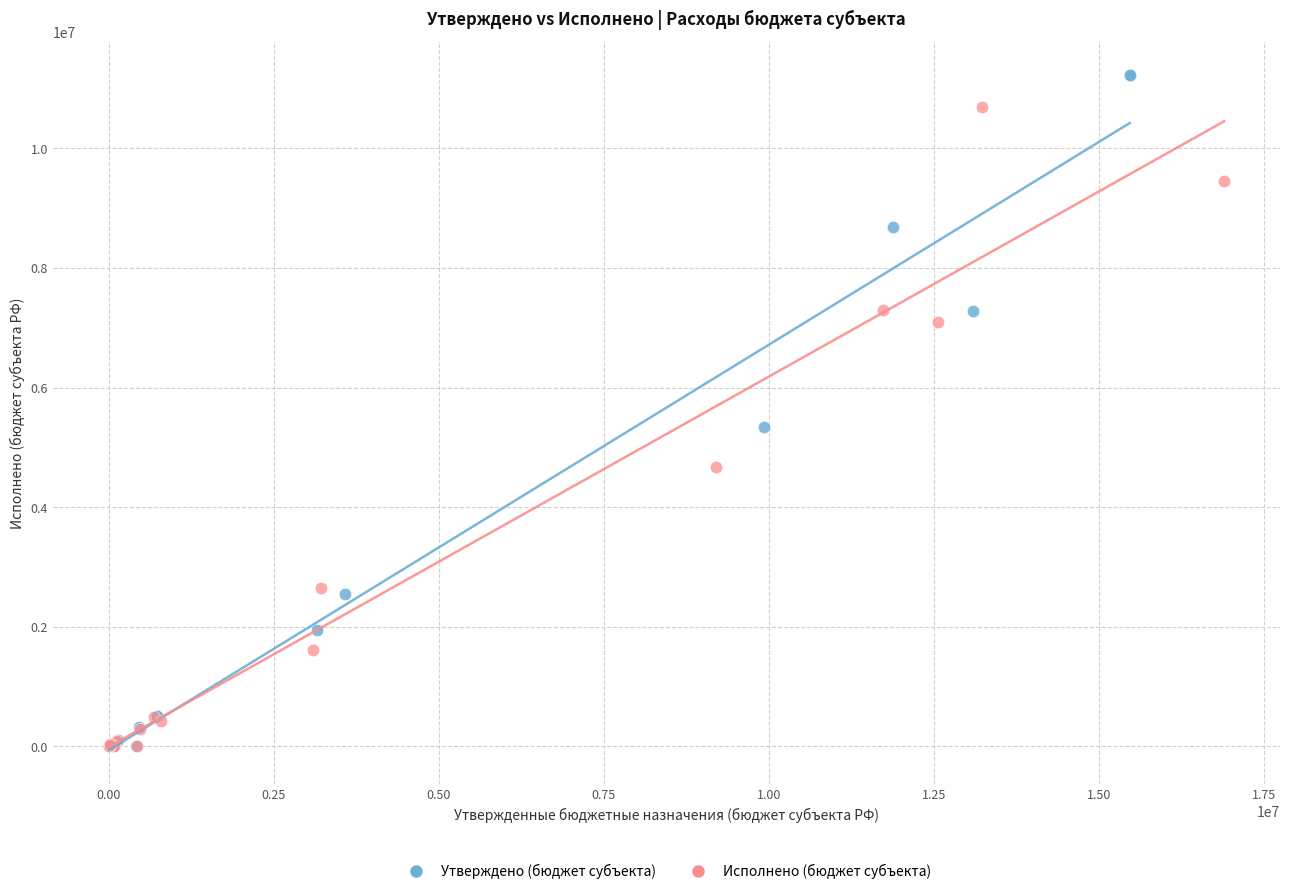

Which series has the largest Y range (max minus min)?

Утверждено (бюджет субъекта)